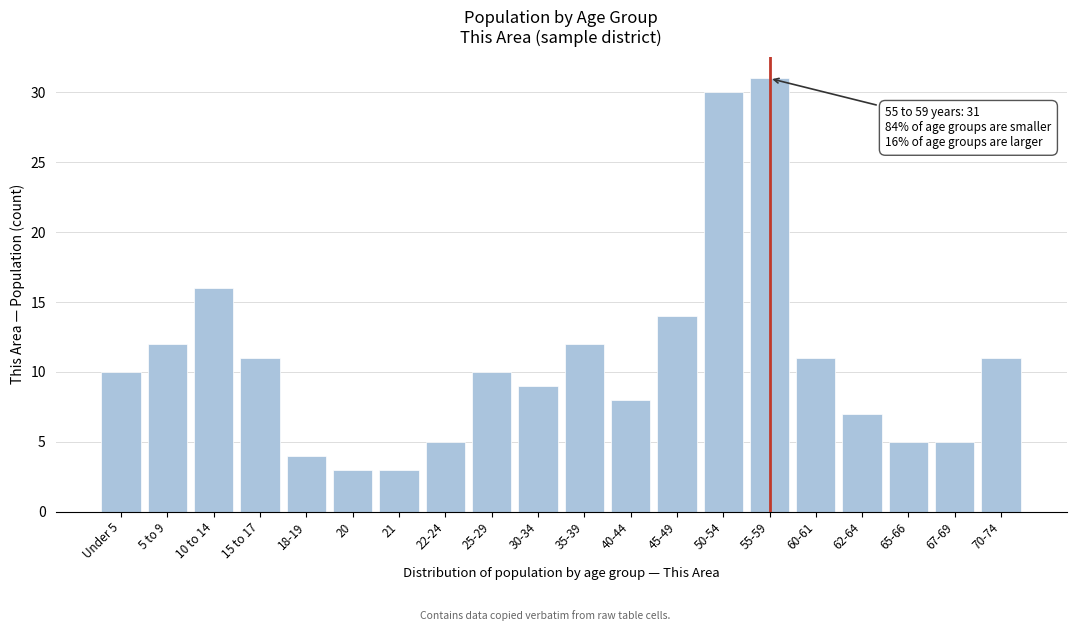

Reading left to right, list all the values displayed in this chart.

Under 5=10	5 to 9=12	10 to 14=16	15 to 17=11	18-19=4	20=3	21=3	22-24=5	25-29=10	30-34=9	35-39=12	40-44=8	45-49=14	50-54=30	55-59=31	60-61=11	62-64=7	65-66=5	67-69=5	70-74=11